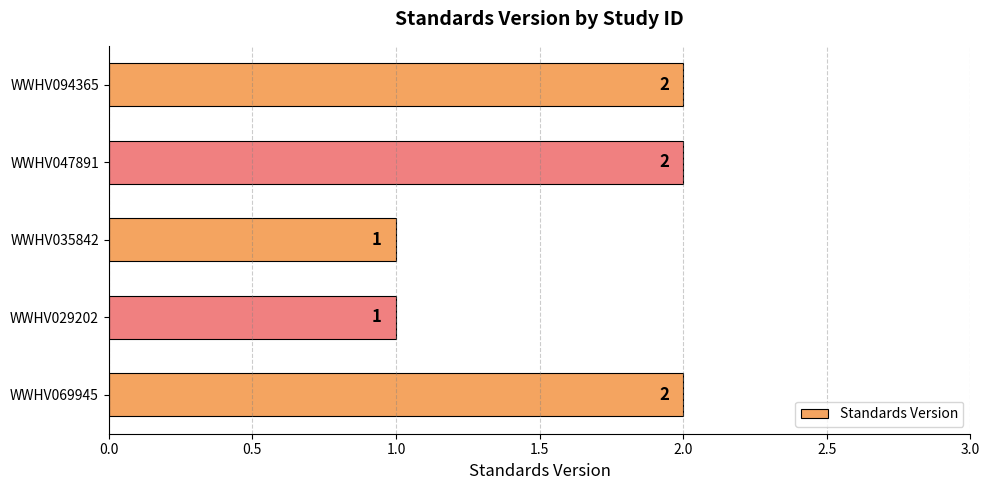

Reading bottom to top, transcribe all the data shown in this chart.

2	1	1	2	2